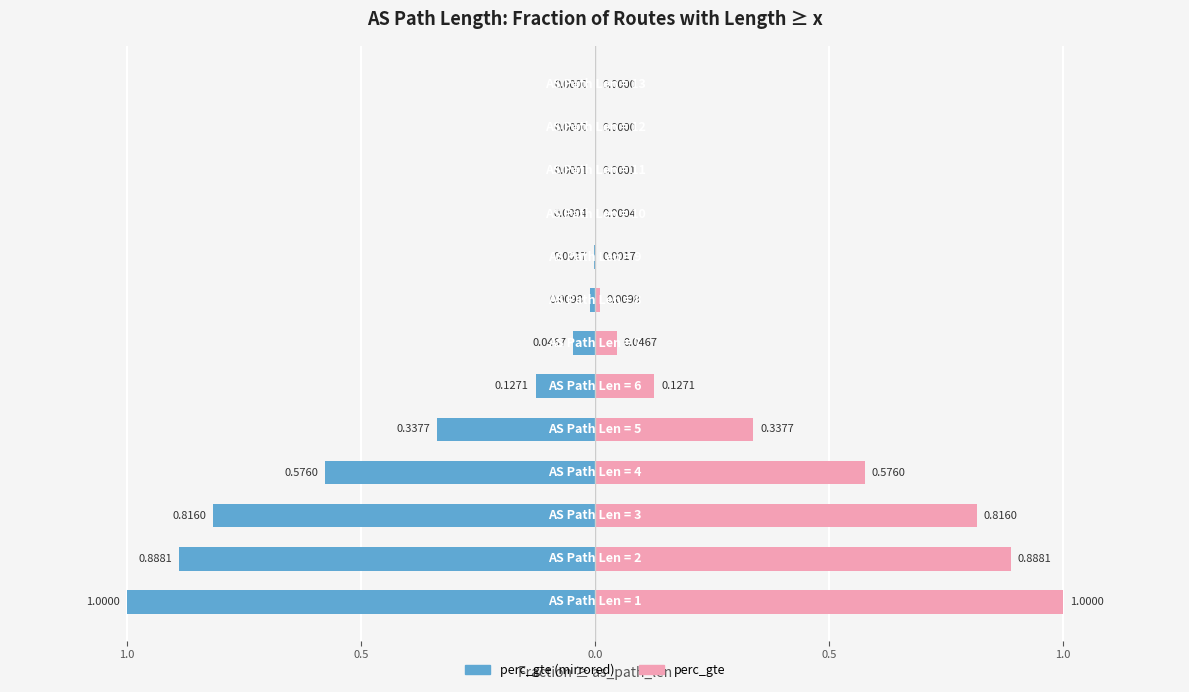

How many series are shown in this chart?

2